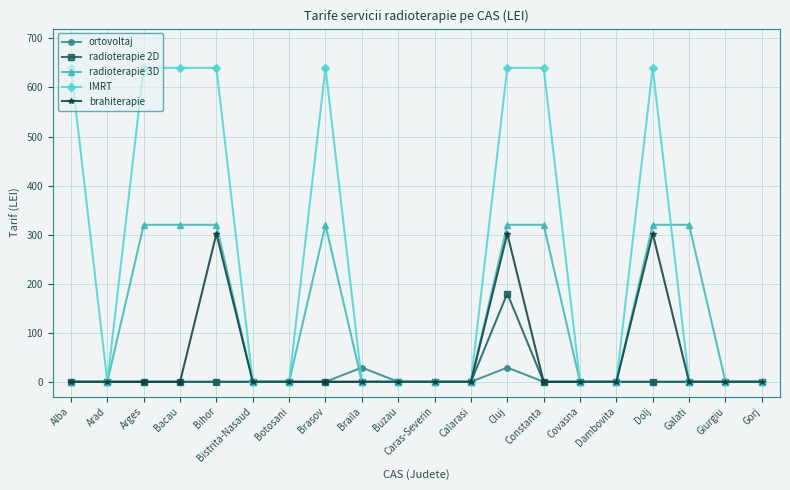

At how many categories does at least one series exceed 430?

8